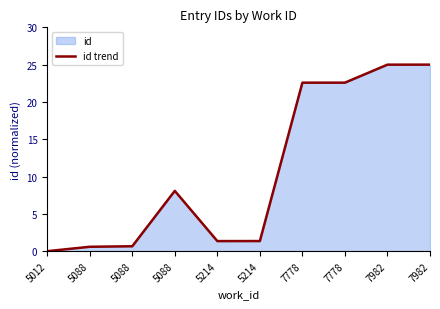

What is the average value?

10.7